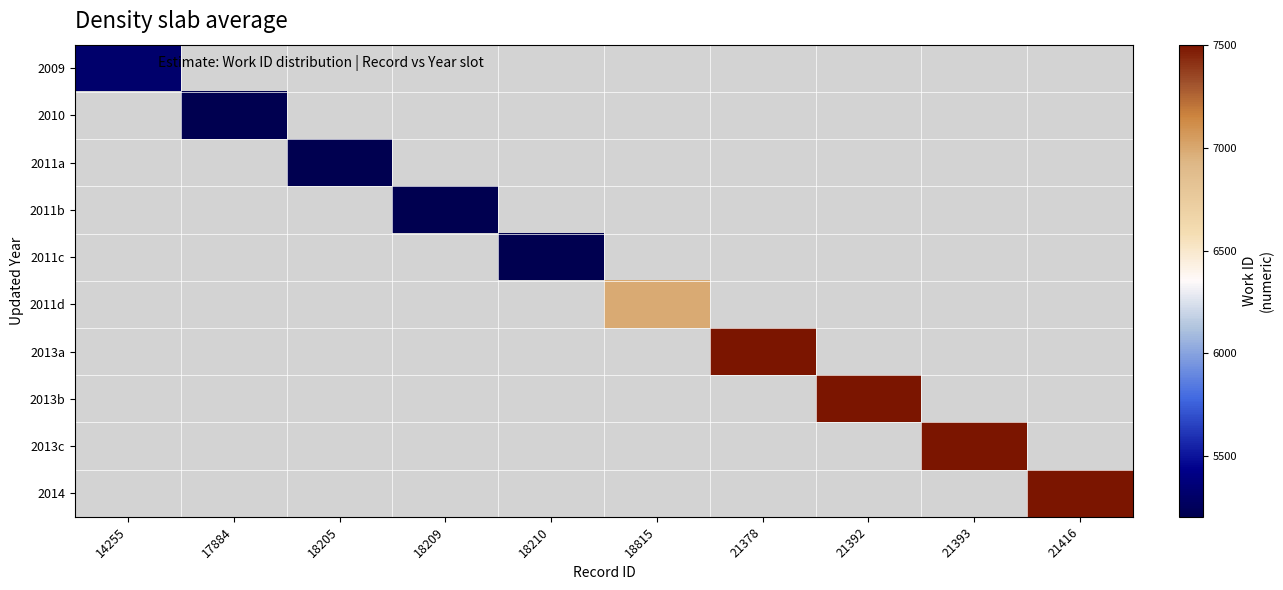

Count the number of categories in the chart.

10